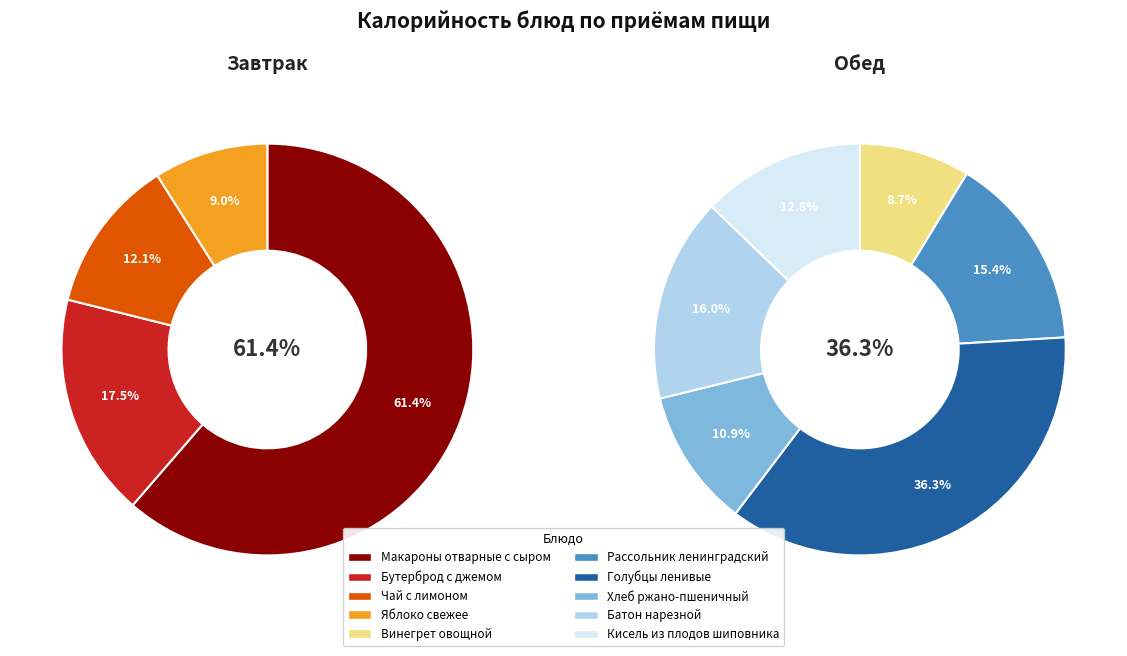

Which slice is the largest?

Голубцы ленивые